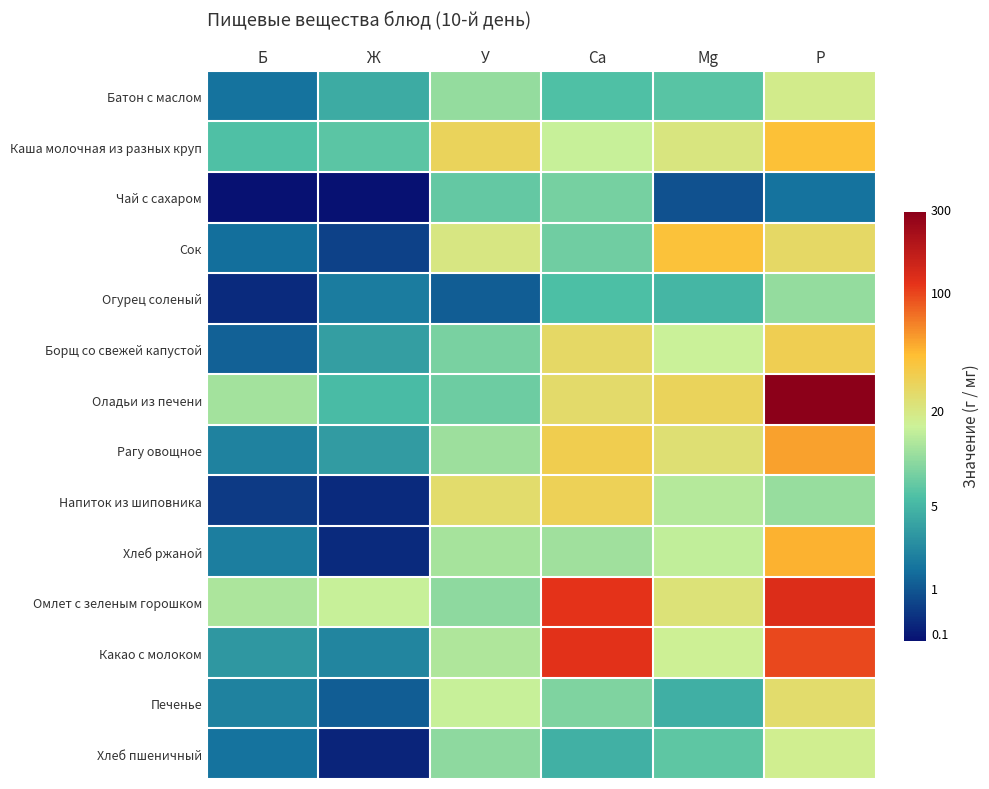

How many series are shown in this chart?

14